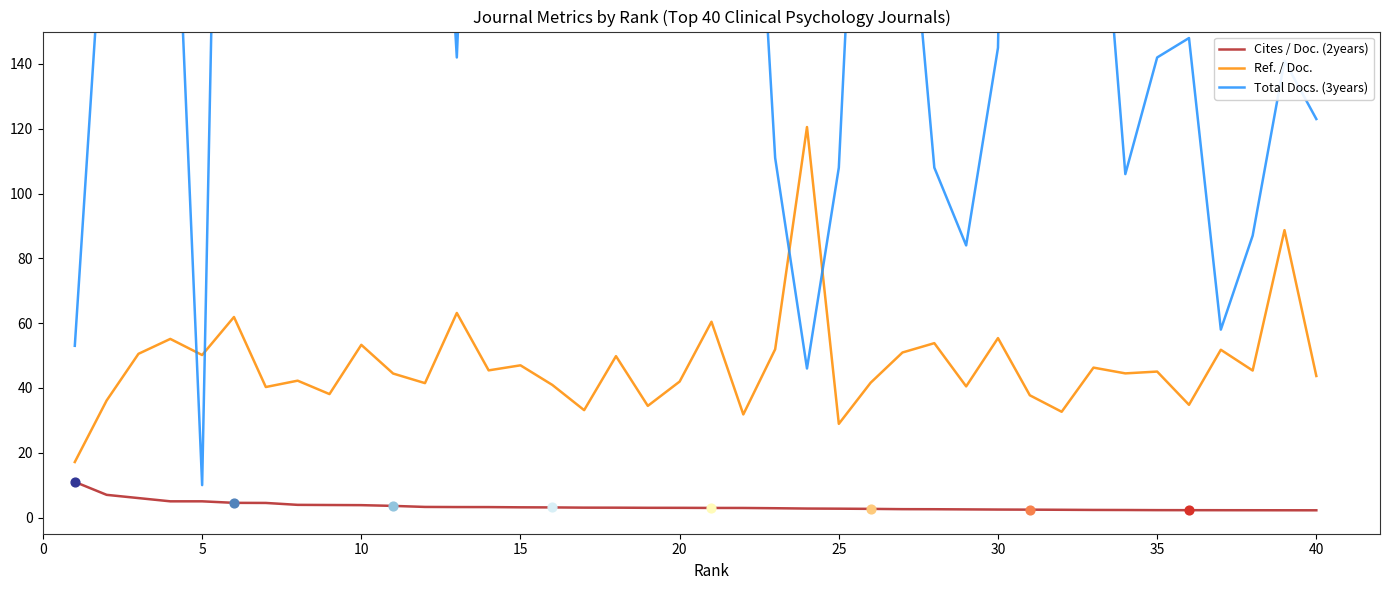

At how many categories does at least one series exceed 612?

2